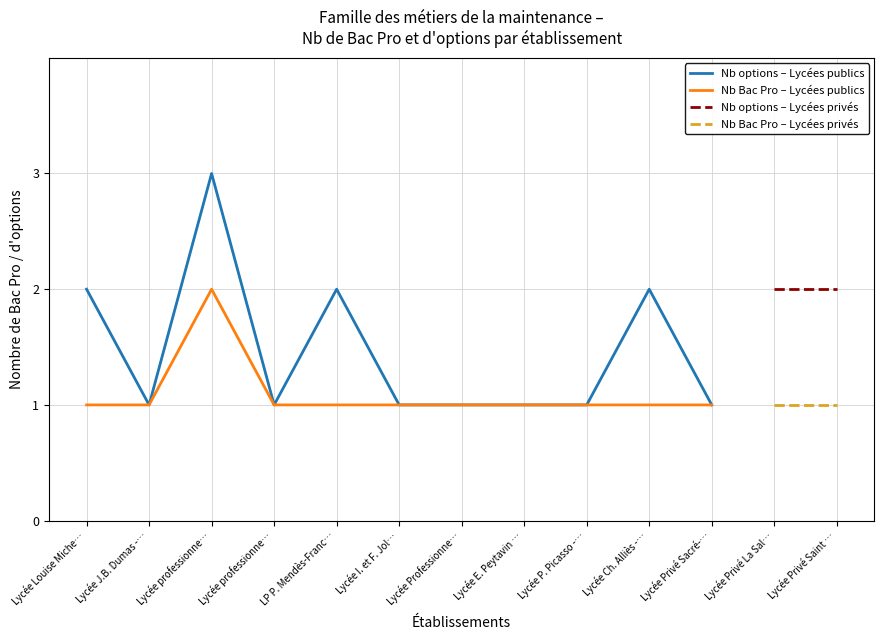

How many interior local peaks (higher than both neighbors) does the data have?

3